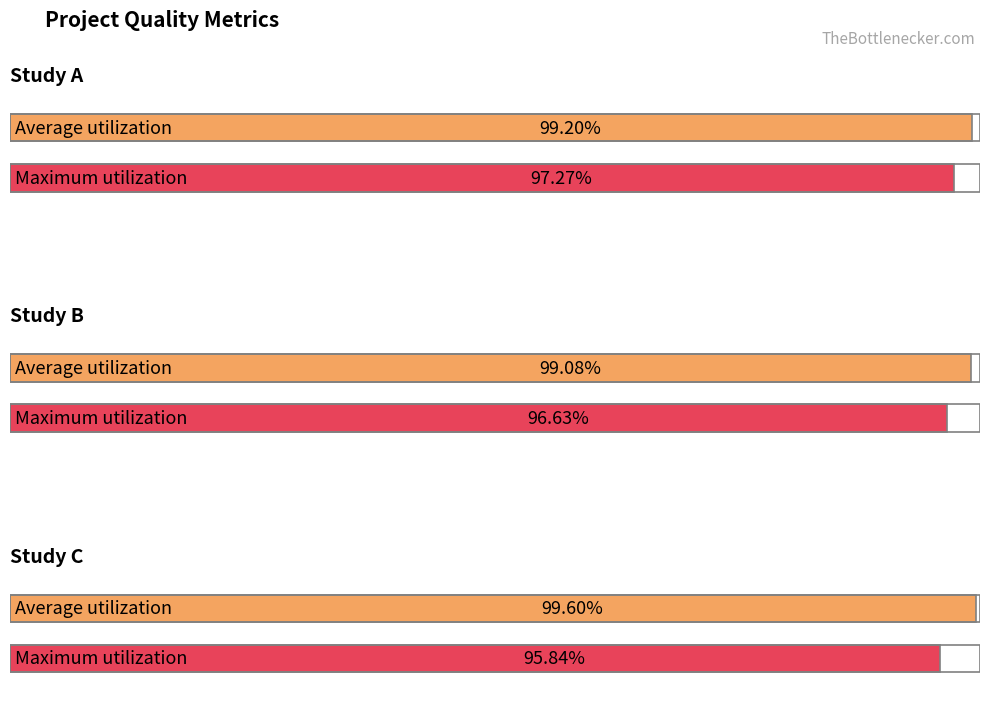

Is it true that Avg. % Contam (Verify Bam ID) equals 0.0 at Study B?

False